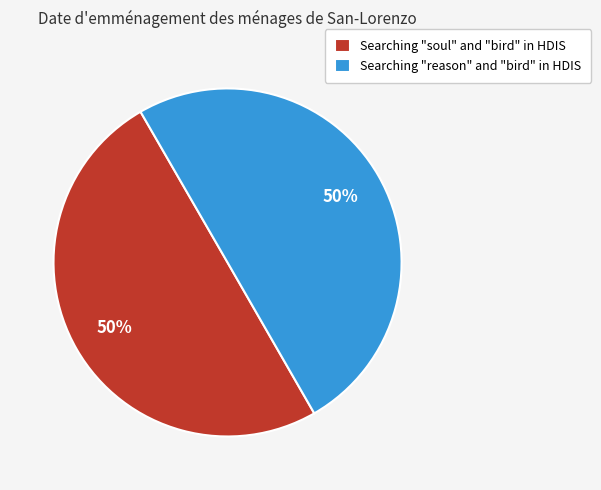

How many slices are in this pie chart?

2